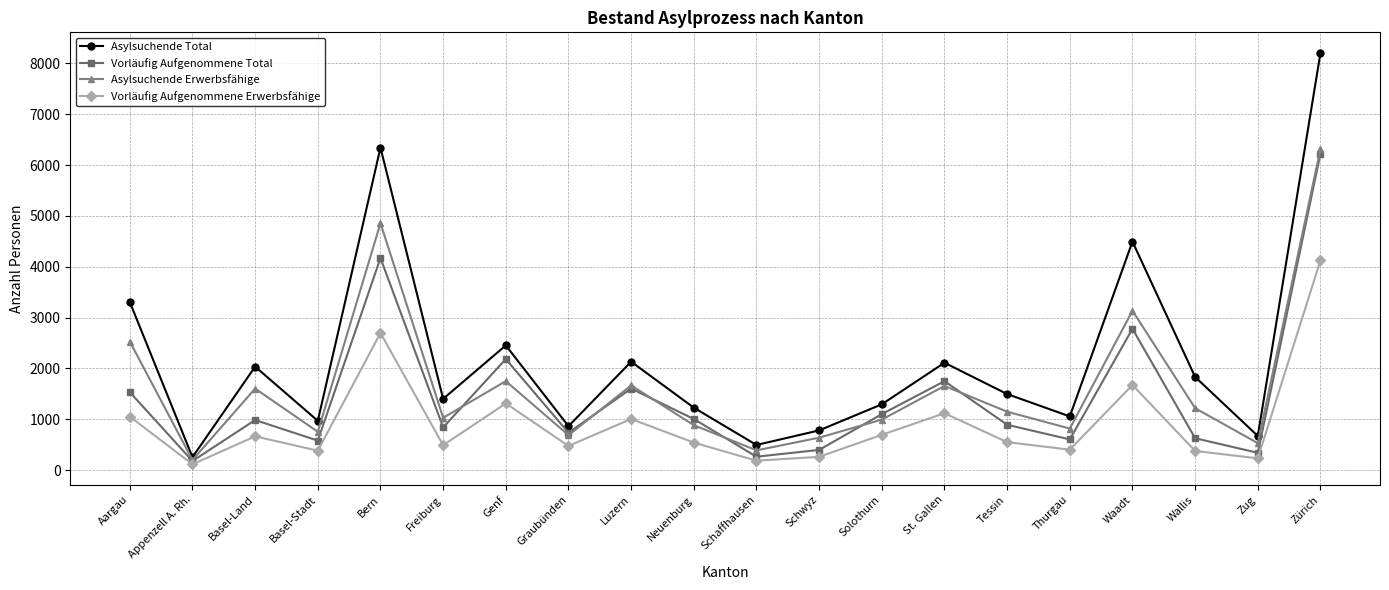

What value does the Asylsuchende Erwerbsfähige series have at Appenzell A. Rh.?

197